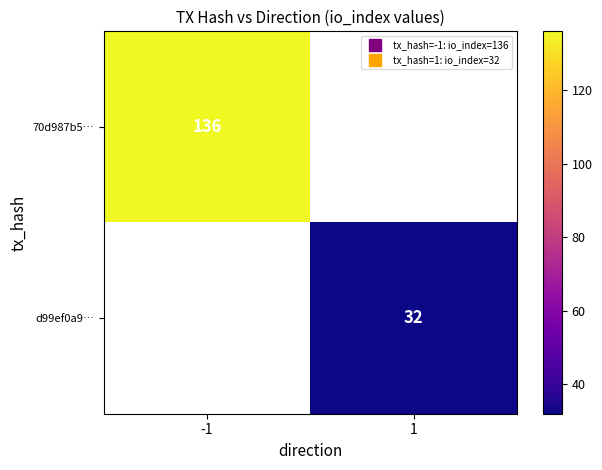

Which label corresponds to the largest value in the chart?

-1